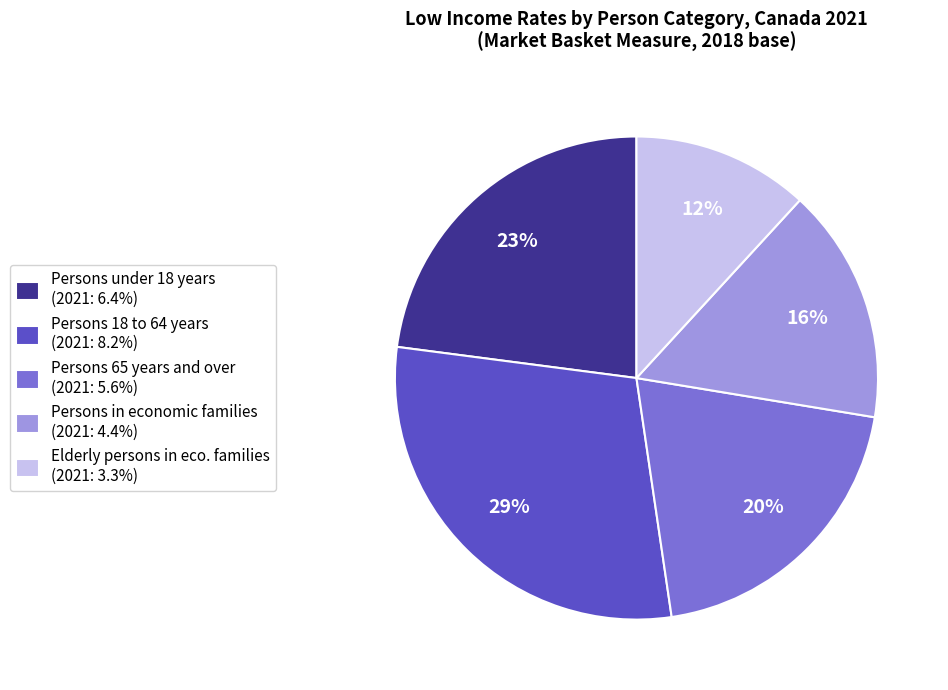

Approximately how many times larger is the value at Persons under 18 years (2021: 6.4%) compared to Persons 18 to 64 years (2021: 8.2%)?

0.8